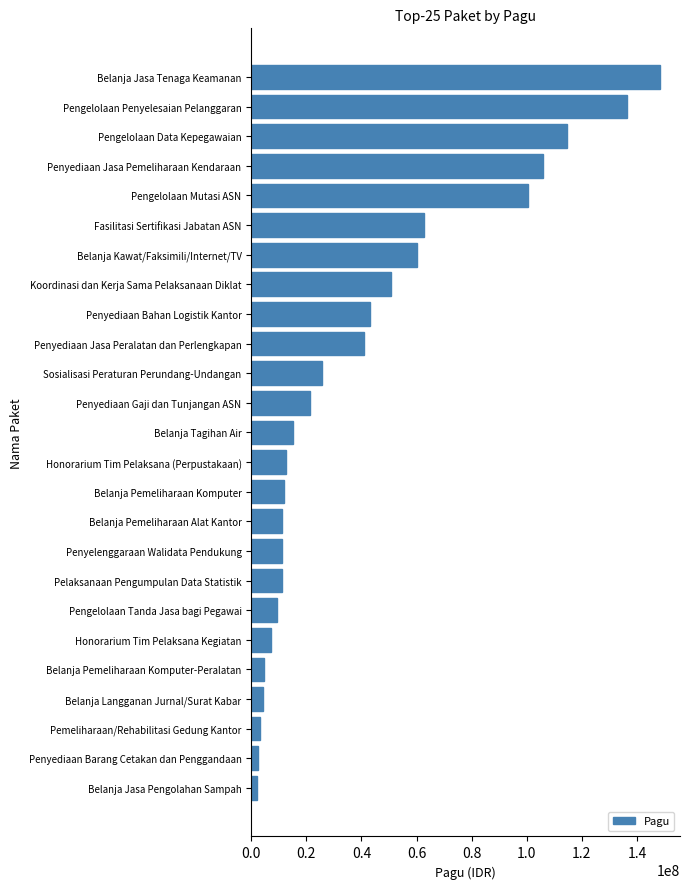

Between Penyediaan Jasa Peralatan dan Perlengkapan and Pemeliharaan/Rehabilitasi Gedung Kantor, which is larger?

Penyediaan Jasa Peralatan dan Perlengkapan